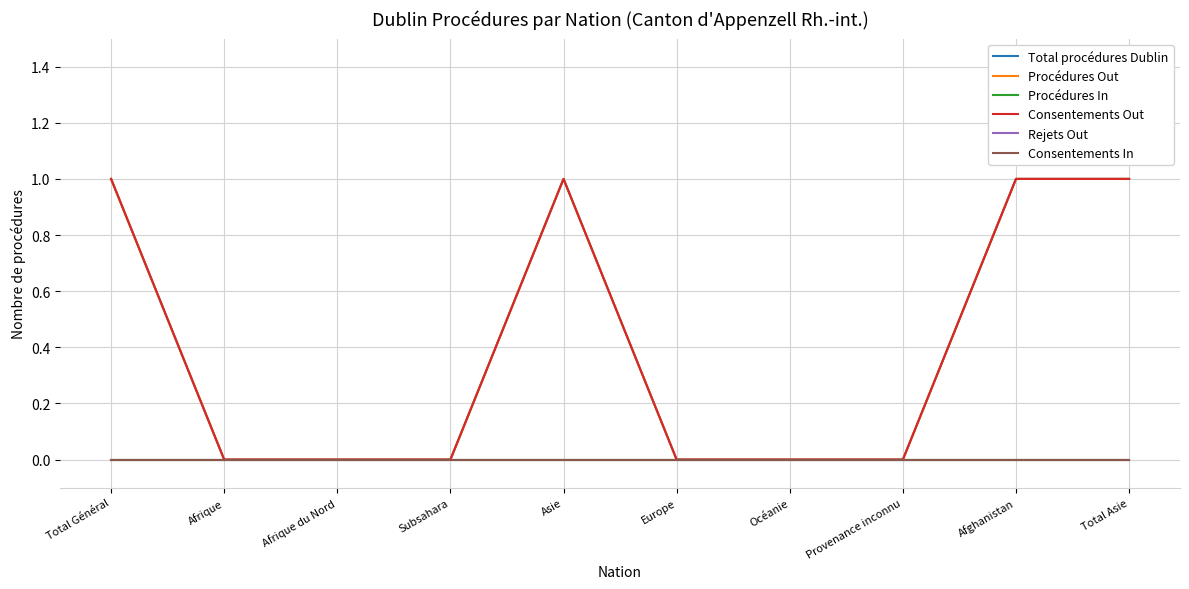

Is this an area chart (filled region under the line)?

No